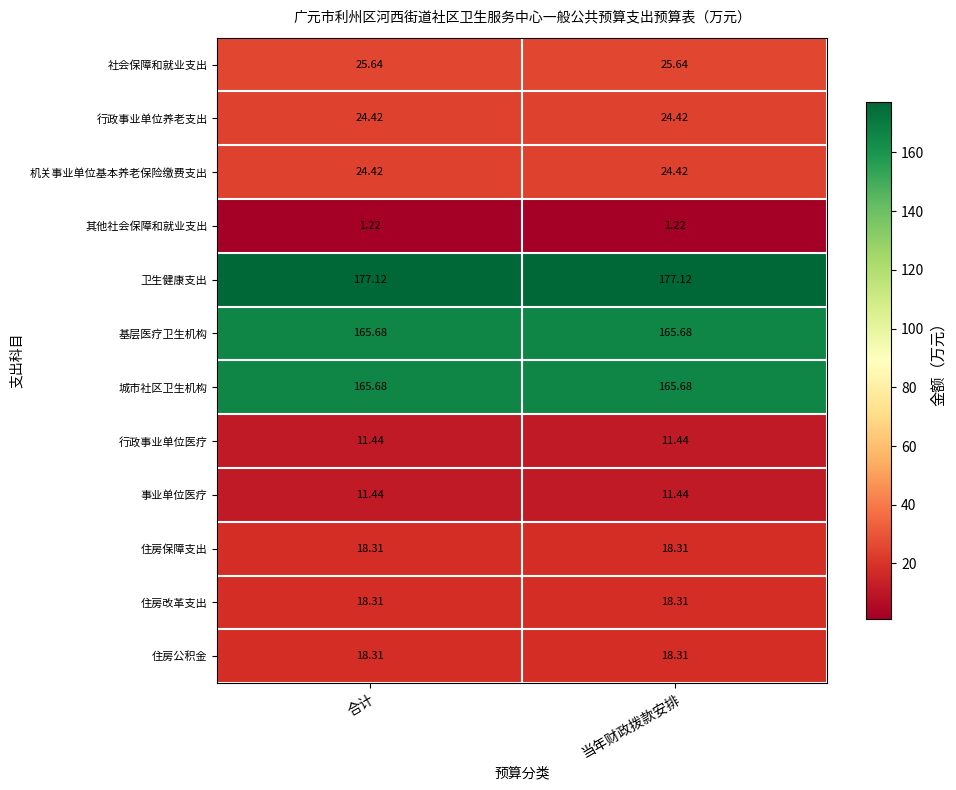

Which series has the largest total across all categories?

卫生健康支出